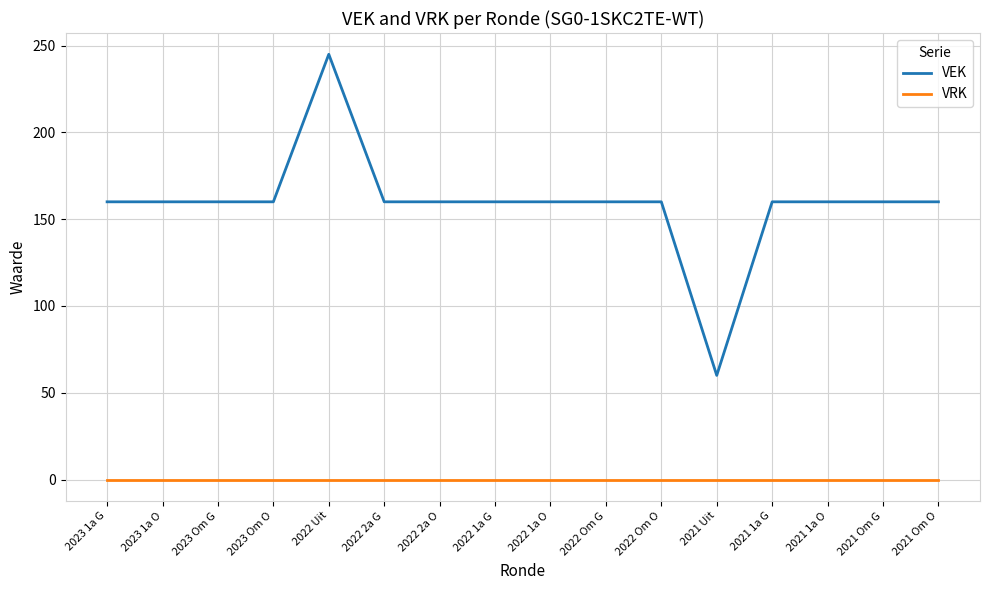

What is the lowest value of the VEK series?

60